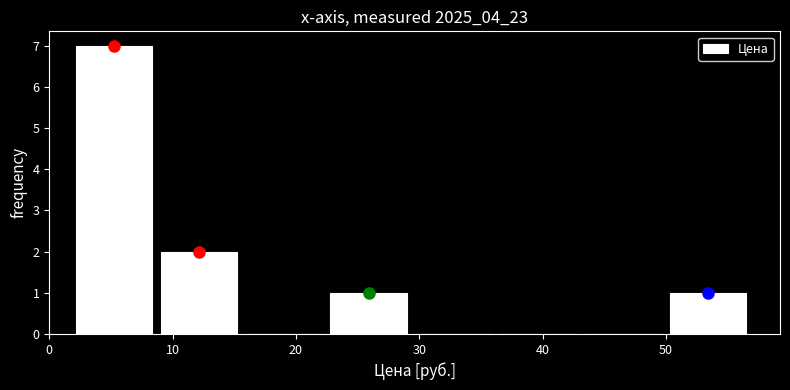

What is the height of the bar covering 9 to 16 on the x-axis? Neither the bar edges nor the heights are printed on the chart, so give them approximately, as read against the axes.

2